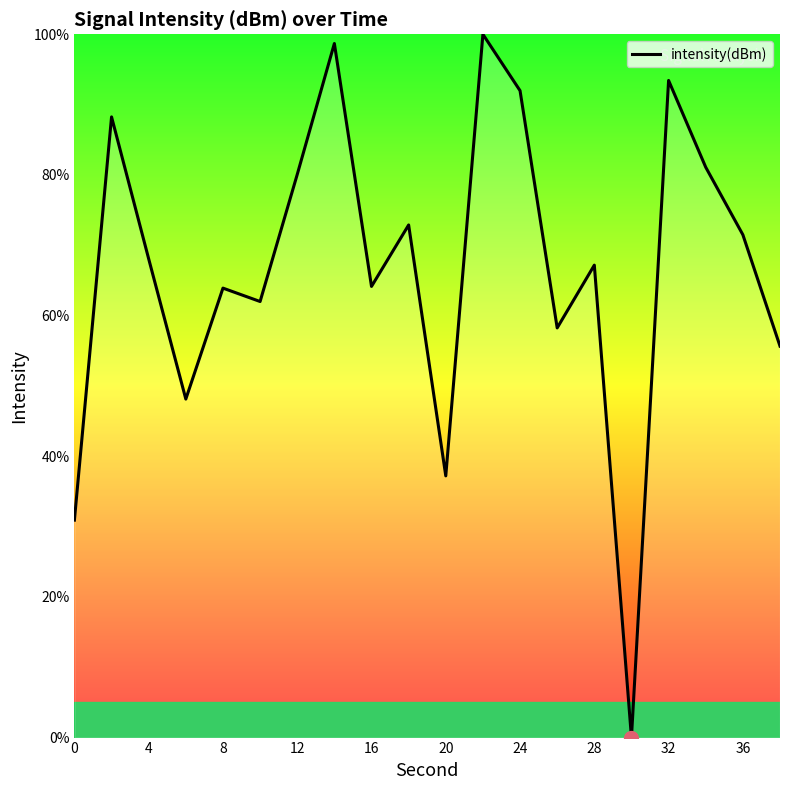

What is the difference between the maximum and minimum values?

100.0